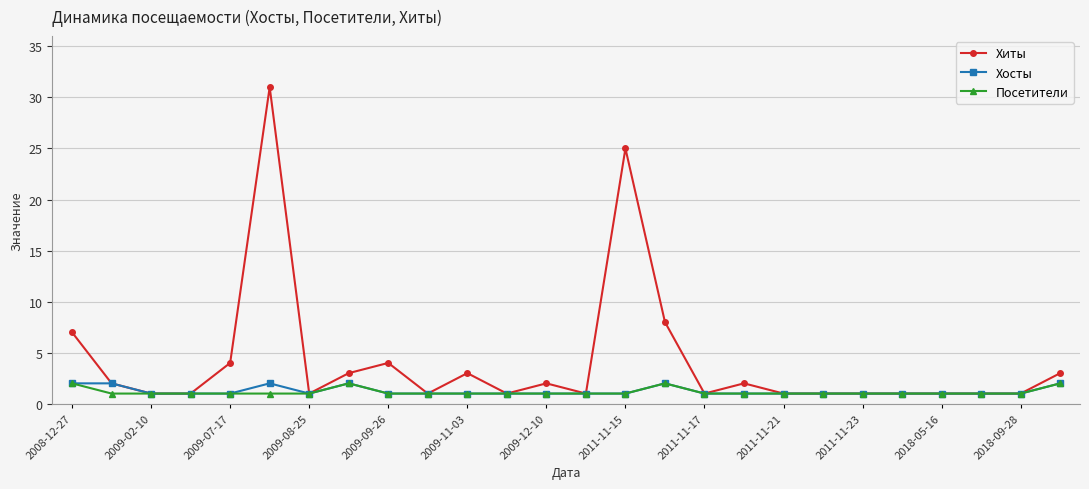

What is the highest value of the Хиты series?

31